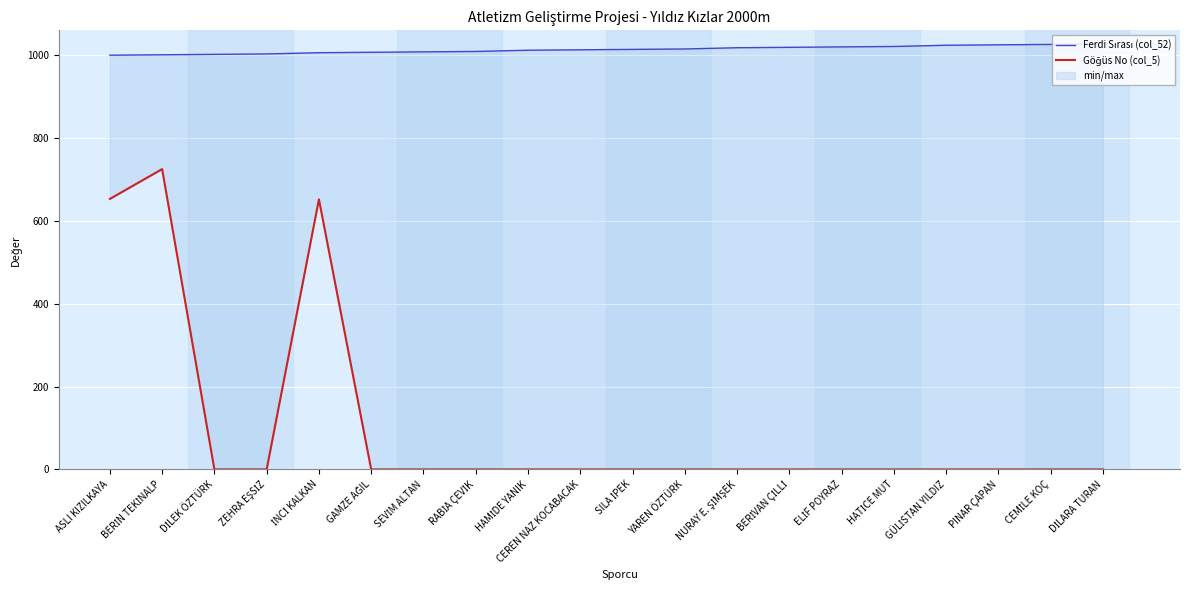

List the series in order of their peak value, lowest first.

Göğüs No (col_5), Ferdi Sırası (col_52)